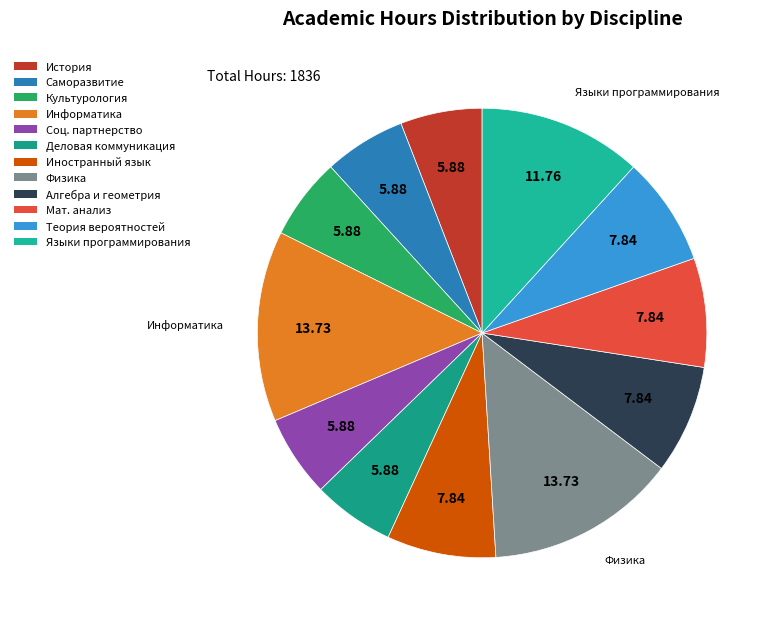

Which category has the biggest portion of the pie?

Информатика